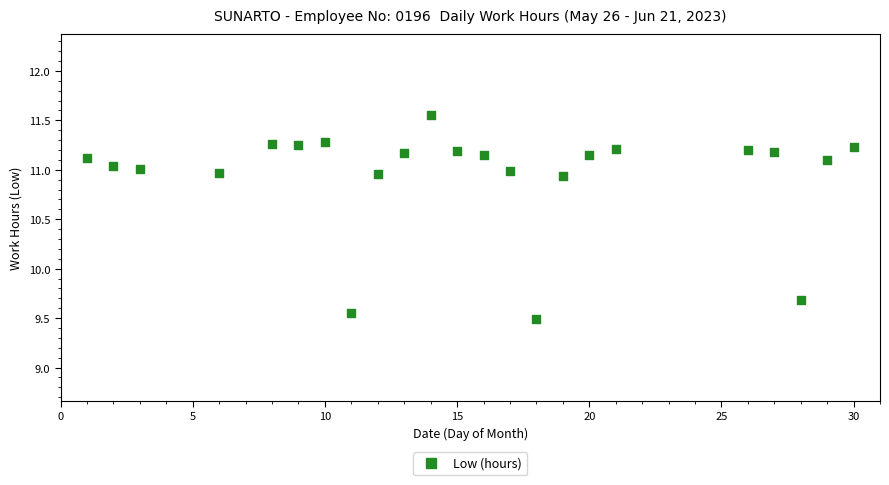

What Y value in the scatter plot is closest to 10?

9.7